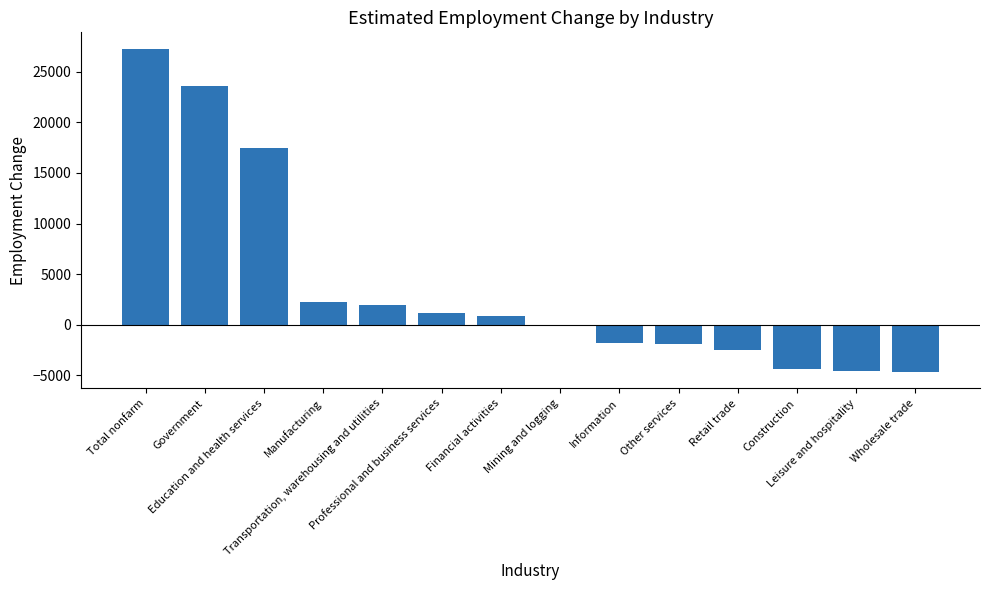

Which label corresponds to the largest value in the chart?

Total nonfarm